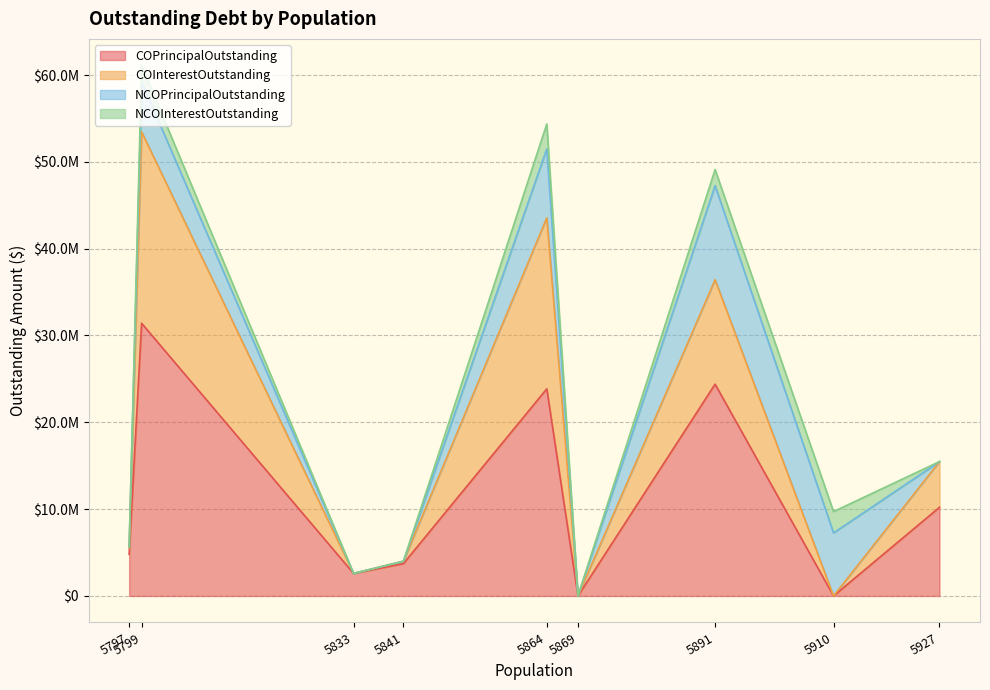

What are all the series names shown in the legend?

COPrincipalOutstanding, COInterestOutstanding, NCOPrincipalOutstanding, NCOInterestOutstanding